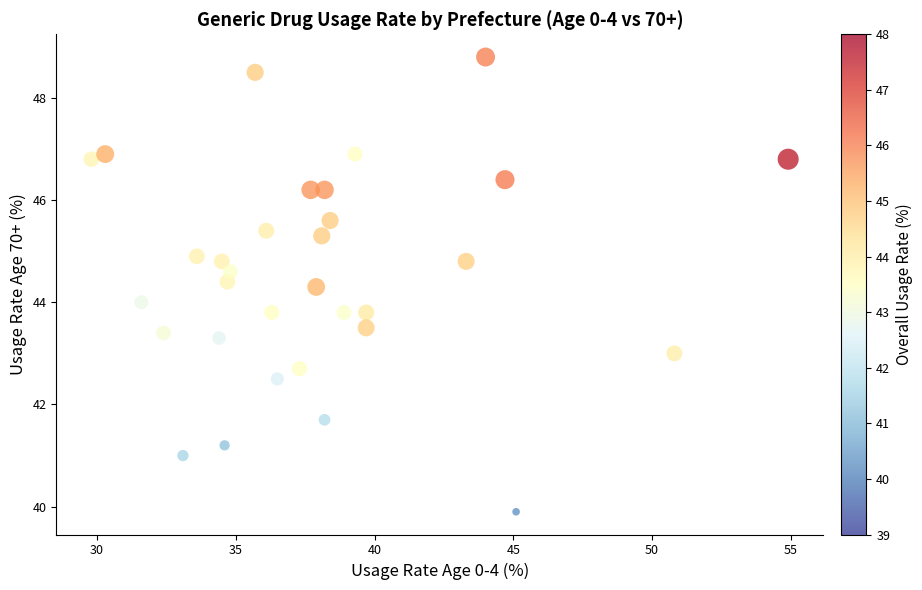

What is the range of X values (max minus min)?

25.1